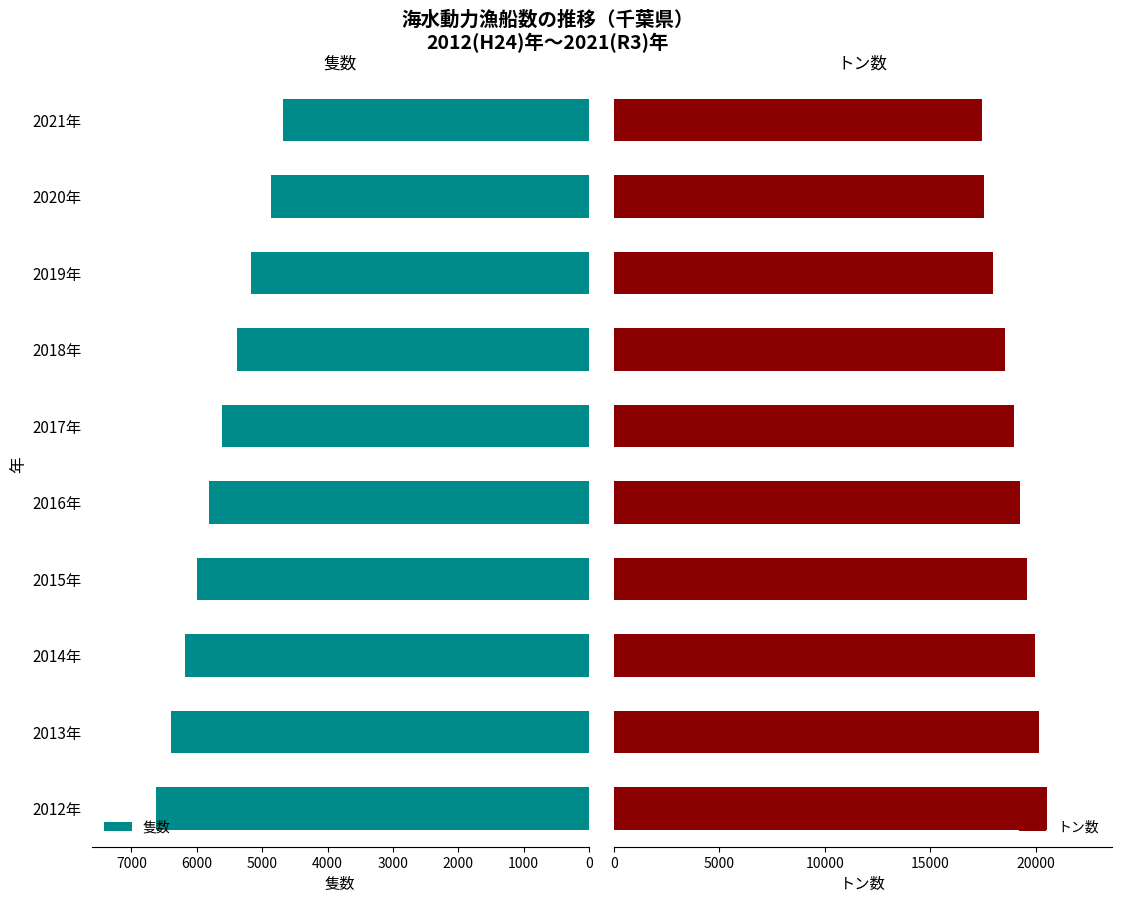

What is the difference between the maximum and minimum values in the トン数 series?

3060